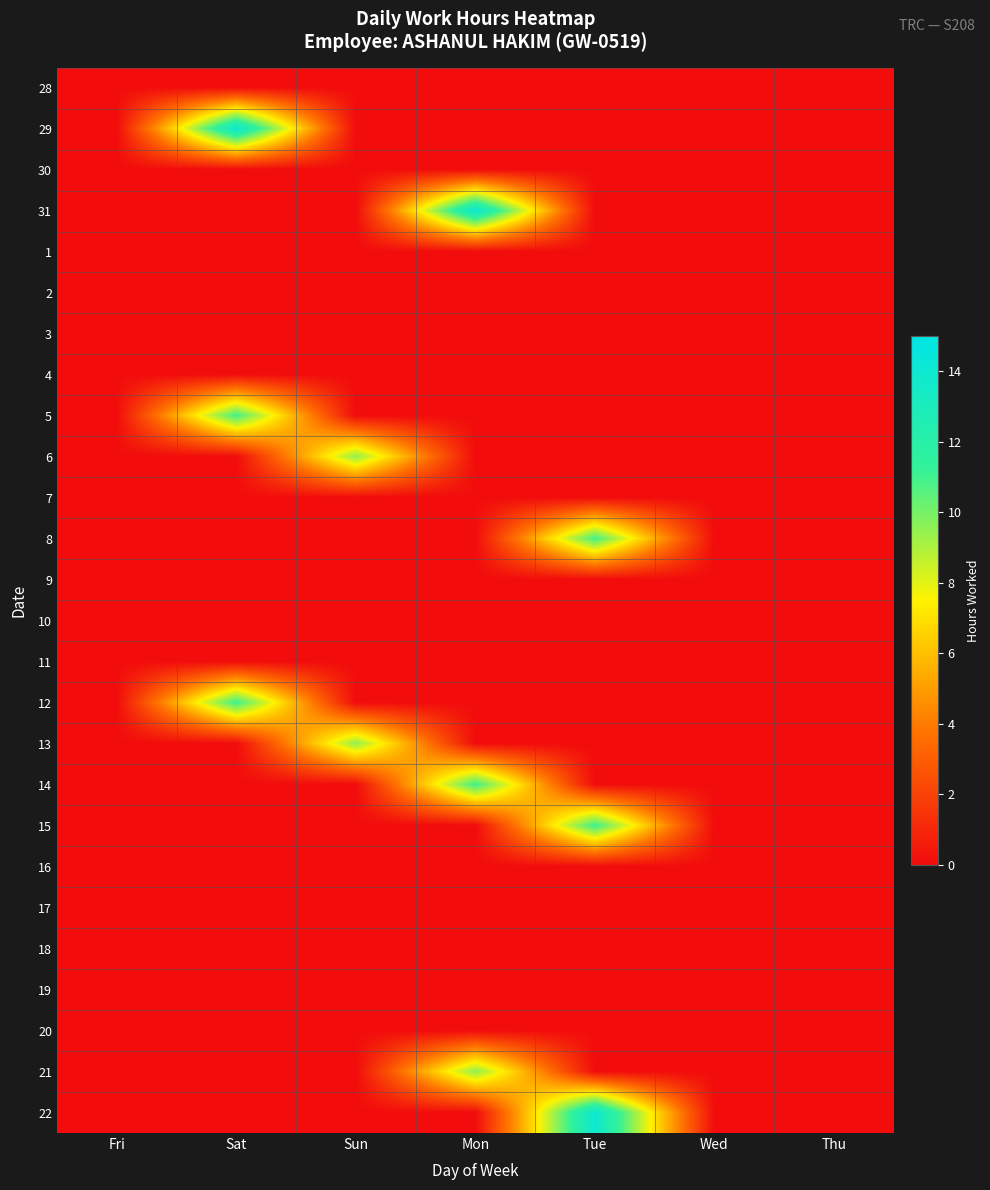

Reading left to right, what are all the values shown in this chart?

28: Fri=0.0	Sat=0.0	Sun=0.0	Mon=0.0	Tue=0.0	Wed=0.0	Thu=0.0
29: Fri=0.0	Sat=14.0	Sun=0.0	Mon=0.0	Tue=0.0	Wed=0.0	Thu=0.0
30: Fri=0.0	Sat=0.0	Sun=0.0	Mon=0.0	Tue=0.0	Wed=0.0	Thu=0.0
31: Fri=0.0	Sat=0.0	Sun=0.0	Mon=14.0	Tue=0.0	Wed=0.0	Thu=0.0
1: Fri=0.0	Sat=0.0	Sun=0.0	Mon=0.0	Tue=0.0	Wed=0.0	Thu=0.0
2: Fri=0.0	Sat=0.0	Sun=0.0	Mon=0.0	Tue=0.0	Wed=0.0	Thu=0.0
3: Fri=0.0	Sat=0.0	Sun=0.0	Mon=0.0	Tue=0.0	Wed=0.0	Thu=0.0
4: Fri=0.0	Sat=0.0	Sun=0.0	Mon=0.0	Tue=0.0	Wed=0.0	Thu=0.0
5: Fri=0.0	Sat=10.9	Sun=0.0	Mon=0.0	Tue=0.0	Wed=0.0	Thu=0.0
6: Fri=0.0	Sat=0.0	Sun=9.5	Mon=0.0	Tue=0.0	Wed=0.0	Thu=0.0
7: Fri=0.0	Sat=0.0	Sun=0.0	Mon=0.0	Tue=0.0	Wed=0.0	Thu=0.0
8: Fri=0.0	Sat=0.0	Sun=0.0	Mon=0.0	Tue=10.9	Wed=0.0	Thu=0.0
9: Fri=0.0	Sat=0.0	Sun=0.0	Mon=0.0	Tue=0.0	Wed=0.0	Thu=0.0
10: Fri=0.0	Sat=0.0	Sun=0.0	Mon=0.0	Tue=0.0	Wed=0.0	Thu=0.0
11: Fri=0.0	Sat=0.0	Sun=0.0	Mon=0.0	Tue=0.0	Wed=0.0	Thu=0.0
12: Fri=0.0	Sat=11.1	Sun=0.0	Mon=0.0	Tue=0.0	Wed=0.0	Thu=0.0
13: Fri=0.0	Sat=0.0	Sun=9.5	Mon=0.0	Tue=0.0	Wed=0.0	Thu=0.0
14: Fri=0.0	Sat=0.0	Sun=0.0	Mon=11.0	Tue=0.0	Wed=0.0	Thu=0.0
15: Fri=0.0	Sat=0.0	Sun=0.0	Mon=0.0	Tue=11.1	Wed=0.0	Thu=0.0
16: Fri=0.0	Sat=0.0	Sun=0.0	Mon=0.0	Tue=0.0	Wed=0.0	Thu=0.0
17: Fri=0.0	Sat=0.0	Sun=0.0	Mon=0.0	Tue=0.0	Wed=0.0	Thu=0.0
18: Fri=0.0	Sat=0.0	Sun=0.0	Mon=0.0	Tue=0.0	Wed=0.0	Thu=0.0
19: Fri=0.0	Sat=0.0	Sun=0.0	Mon=0.0	Tue=0.0	Wed=0.0	Thu=0.0
20: Fri=0.0	Sat=0.0	Sun=0.0	Mon=0.0	Tue=0.0	Wed=0.0	Thu=0.0
21: Fri=0.0	Sat=0.0	Sun=0.0	Mon=9.6	Tue=0.0	Wed=0.0	Thu=0.0
22: Fri=0.0	Sat=0.0	Sun=0.0	Mon=0.0	Tue=14.1	Wed=0.0	Thu=0.0